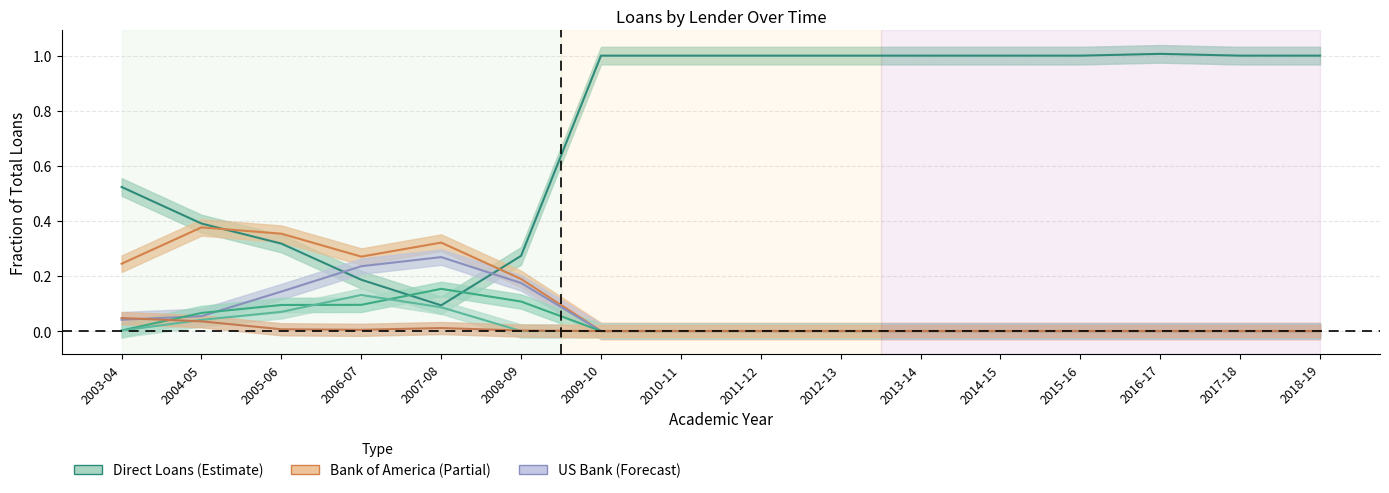

True or false: US Bank and Bank of America intersect in this chart.

False